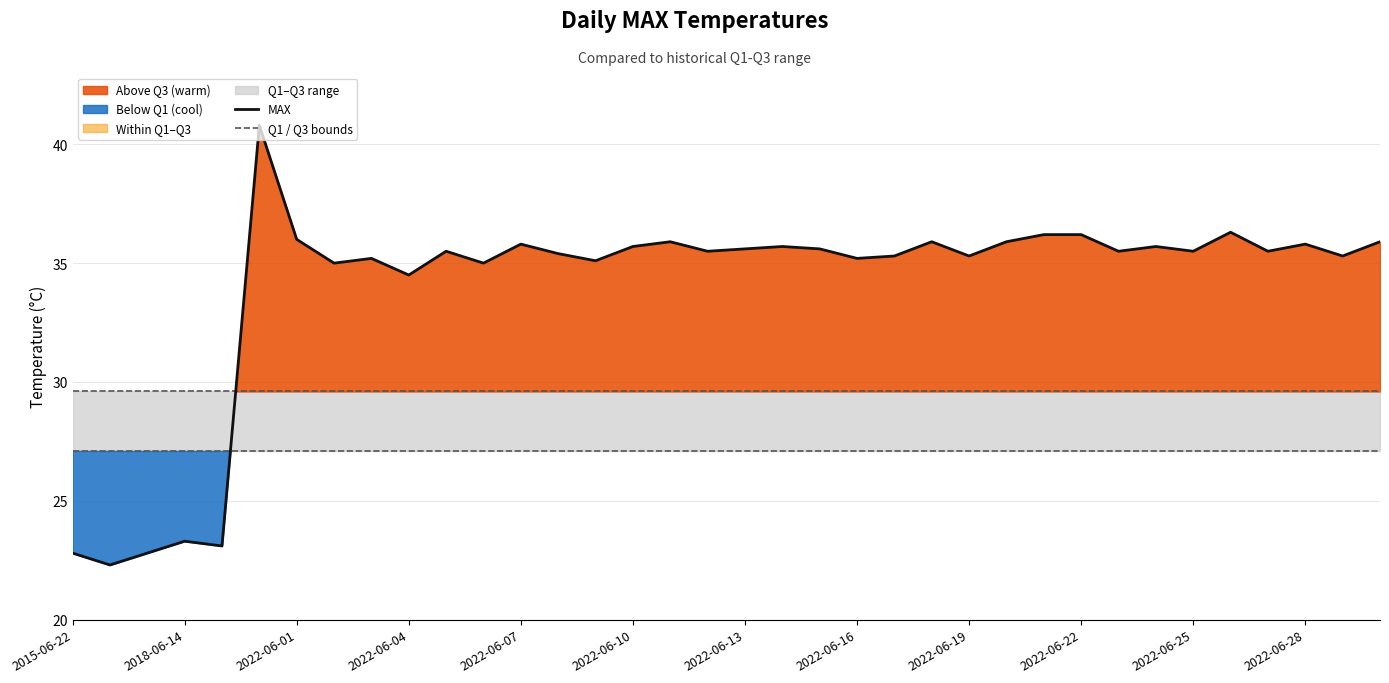

True or false: Q3 and Q1 intersect in this chart.

False